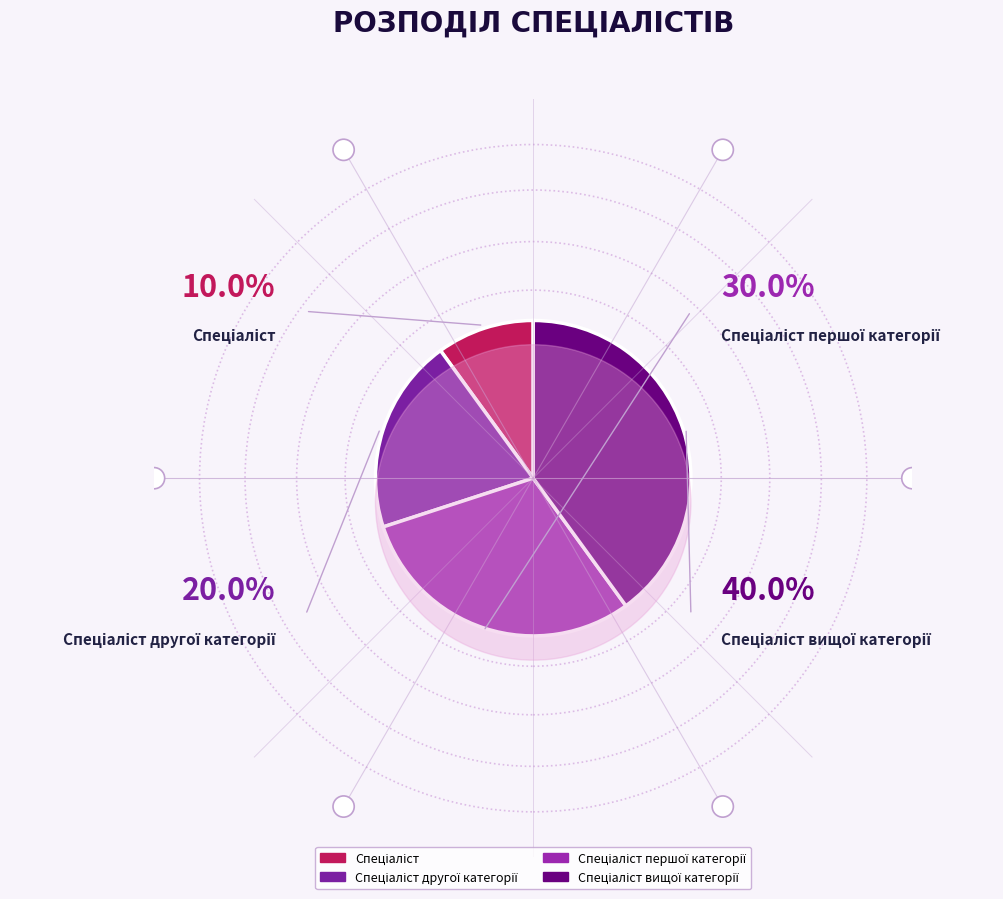

True or false: Спеціаліст першої категорії accounts for 21% of the total.

False